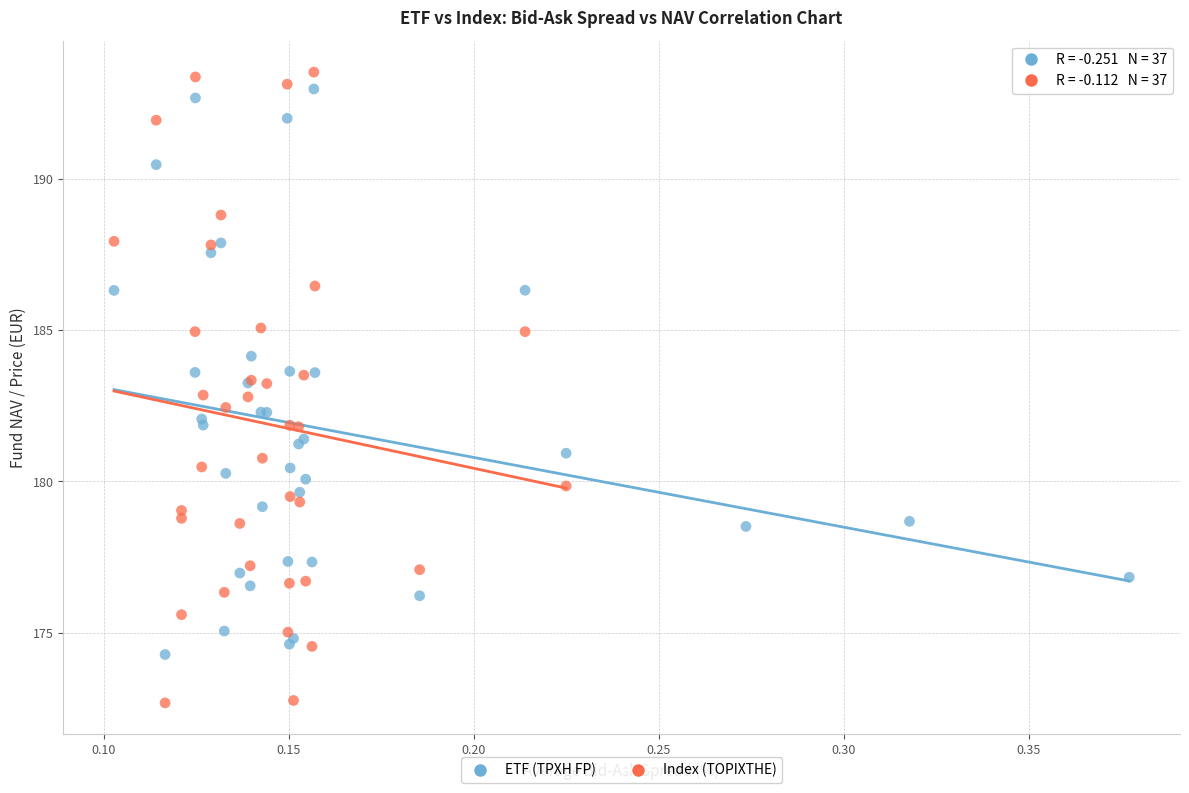

Which series has the widest spread of Y values?

Index (TOPIXTHE)